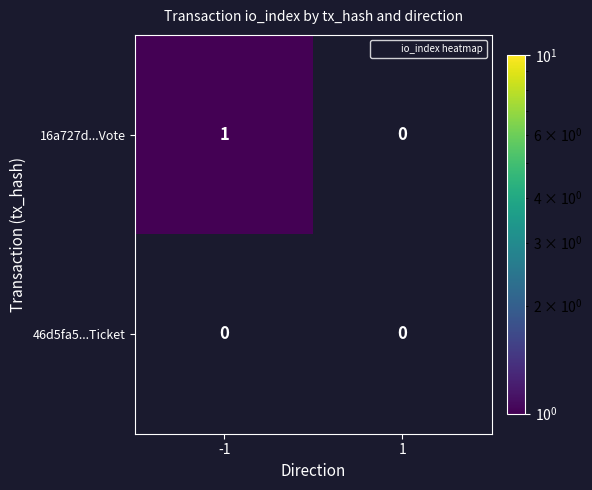

Rank the series by their maximum value, from lowest to highest.

46d5fa5...Ticket, 16a727d...Vote